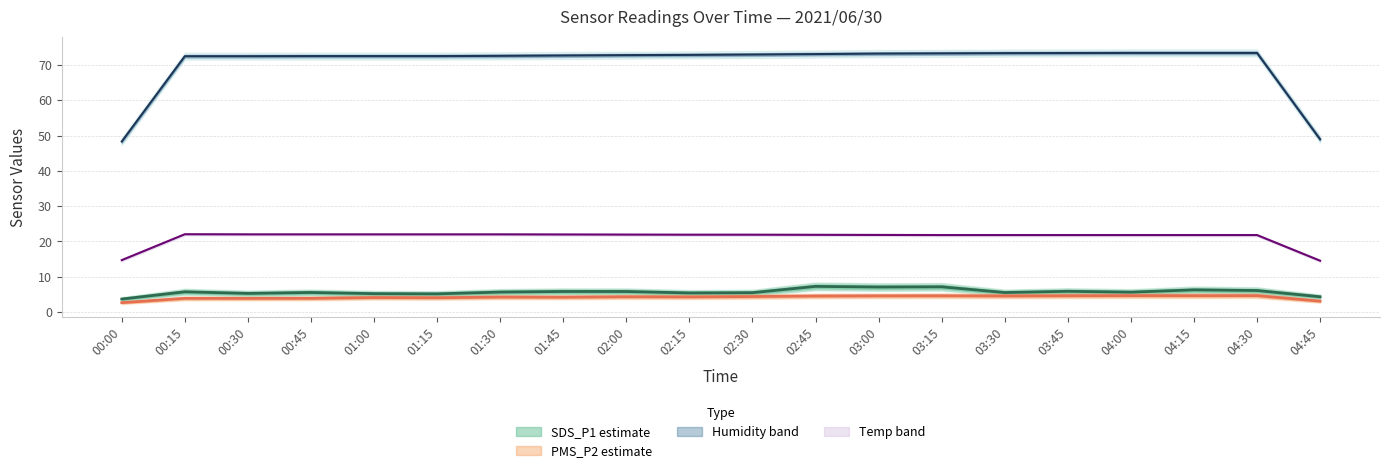

List the series in order of their peak value, lowest first.

PMS_P2, SDS_P1, Temp, Humidity